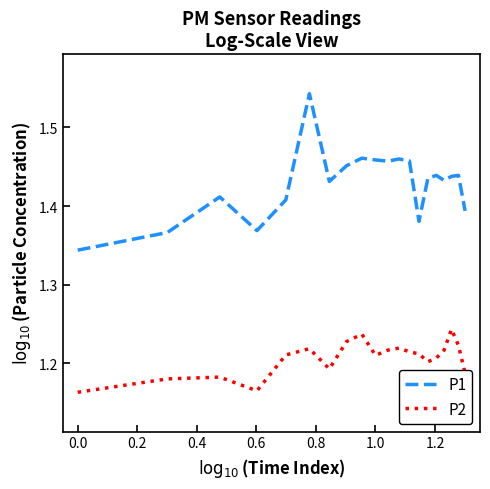

Which series has the largest range (max minus min)?

P1